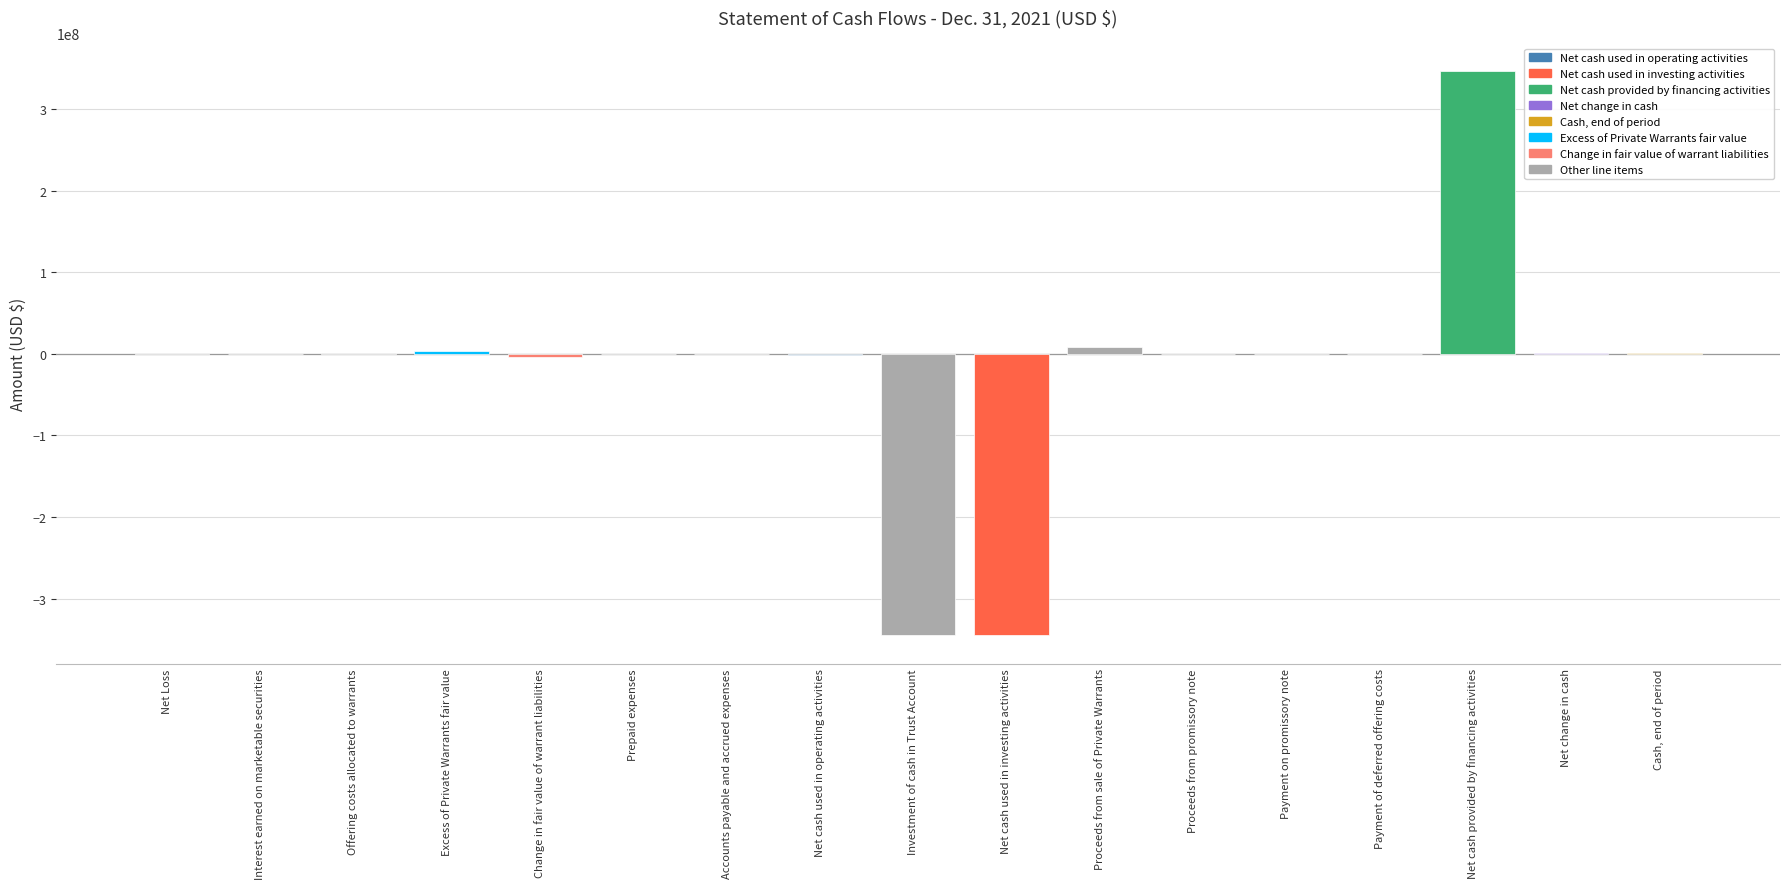

What is the ratio of the value at Cash, end of period to the value at Proceeds from promissory note?

3.8